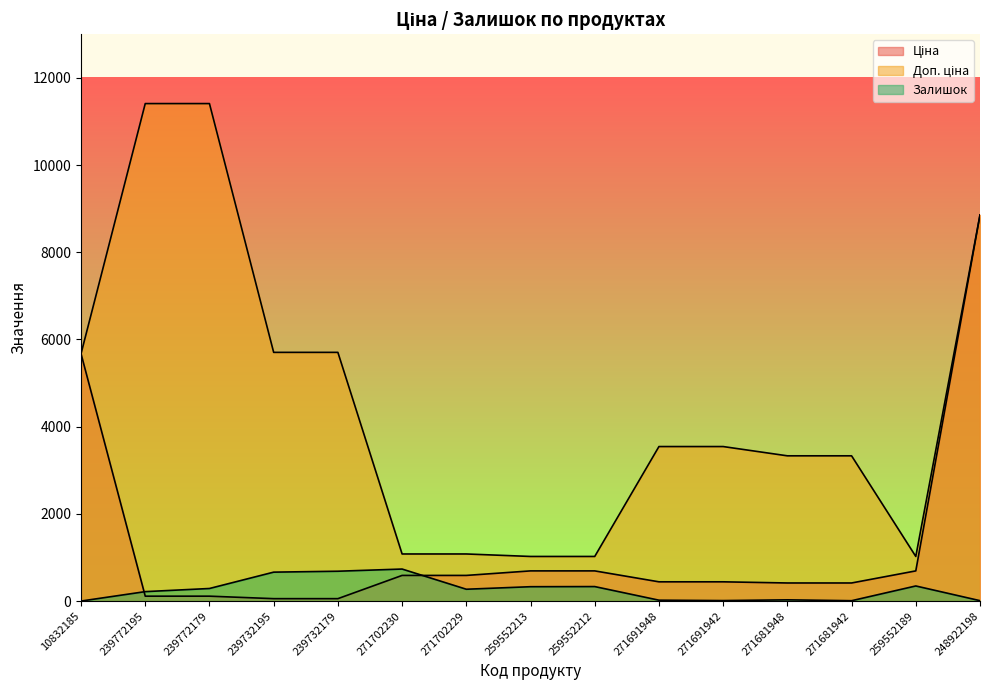

How many values in the Залишок series exceed 273?

7